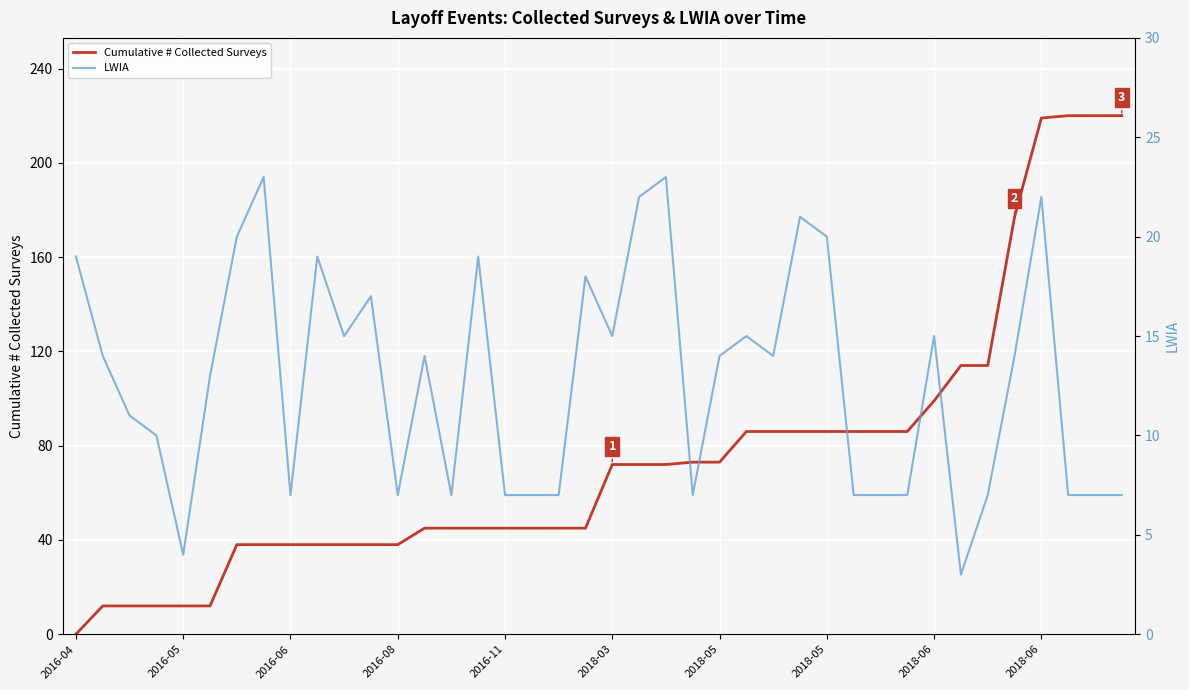

True or false: Cumulative # Collected Surveys has more than 0 points higher than both neighbors.

False